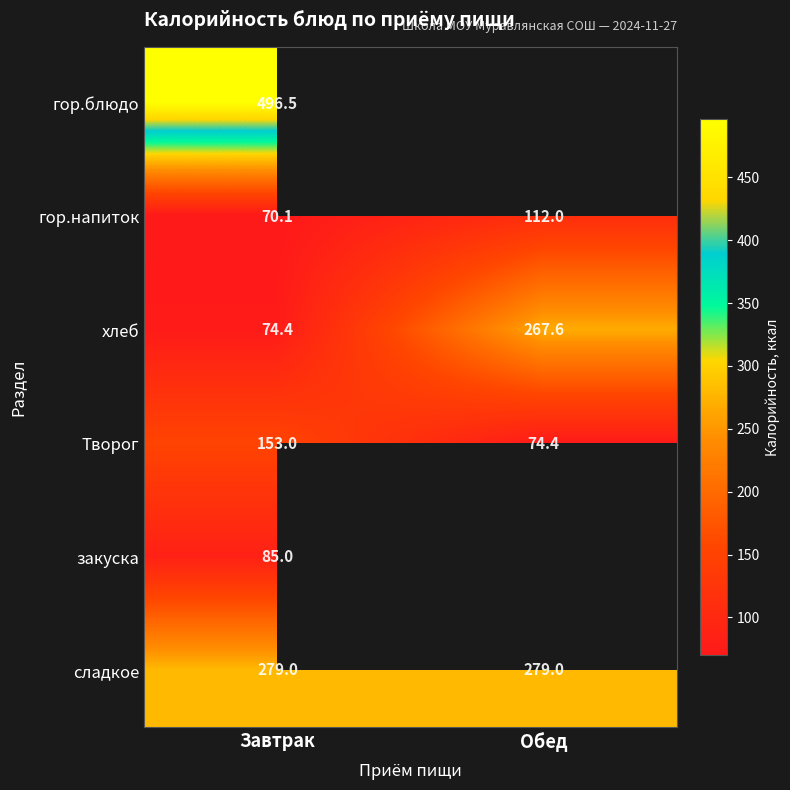

How many data points in Творог are less than 153?

1